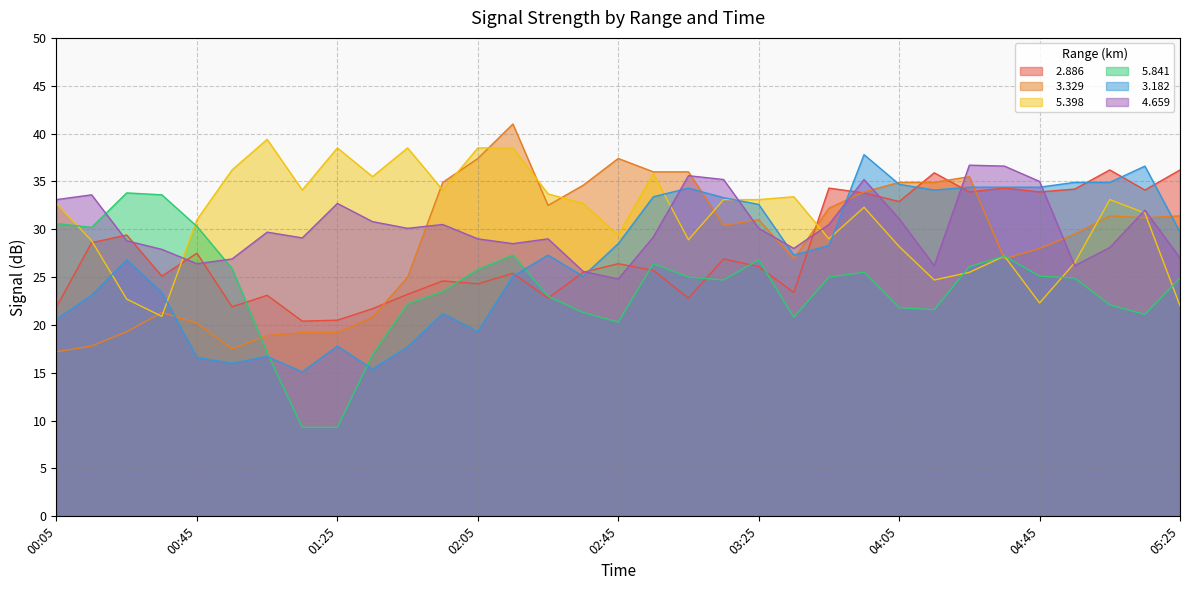

Which series changed the most between 01:55 and 02:15?

  3.329